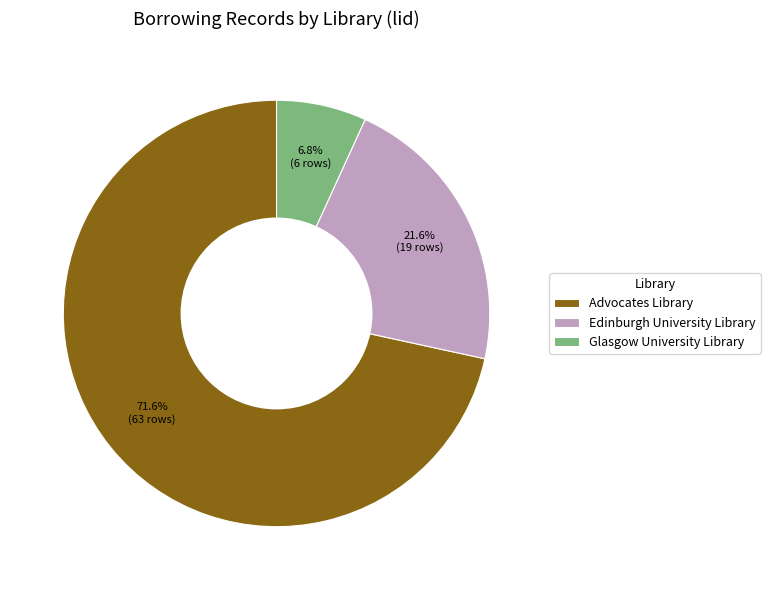

Do Glasgow University Library and Edinburgh University Library together represent more than half of the pie?

No